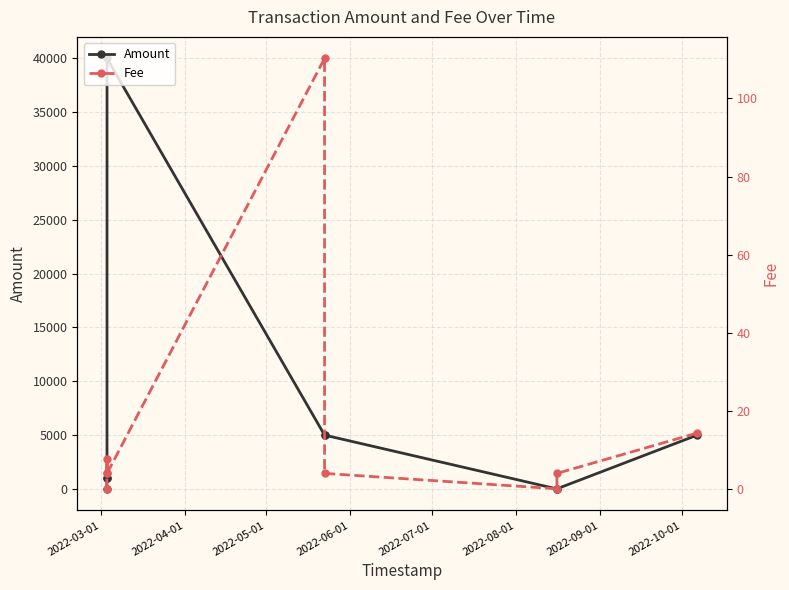

The value of Amount at 2022-03-01 is 0.0. True or false?

True